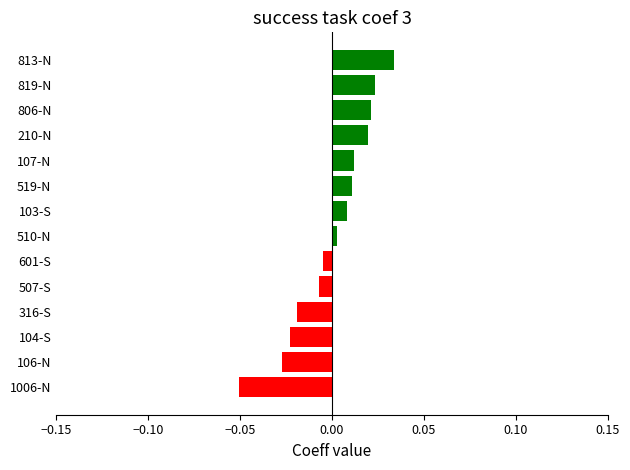

True or false: the data shows -0.0 at 507-S.

True